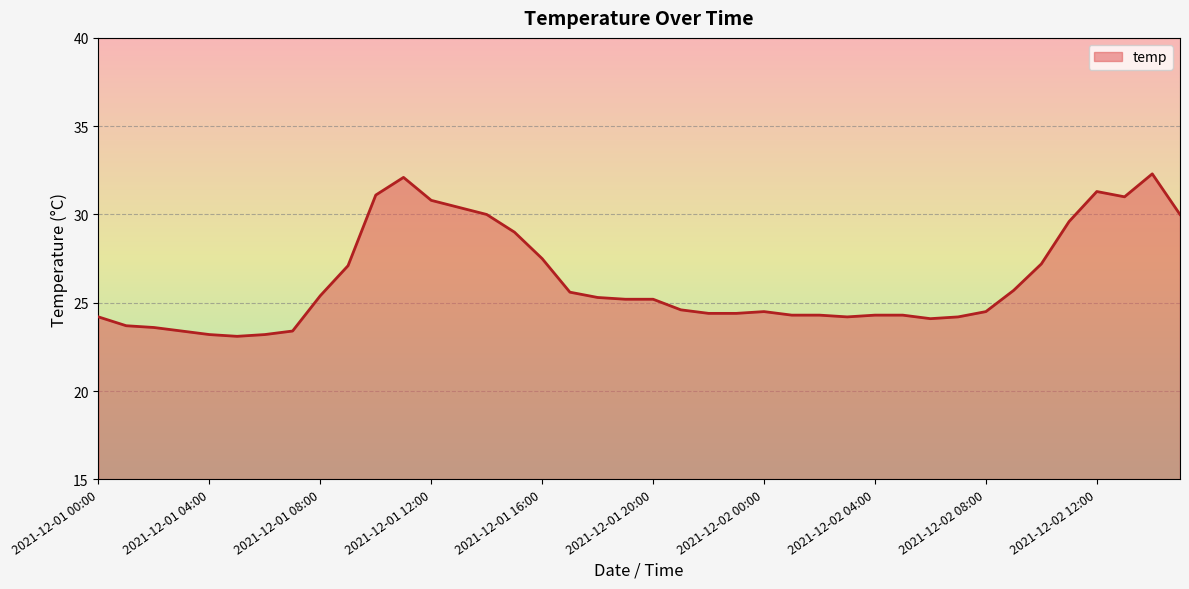

What is the difference between the maximum and minimum values?

9.2